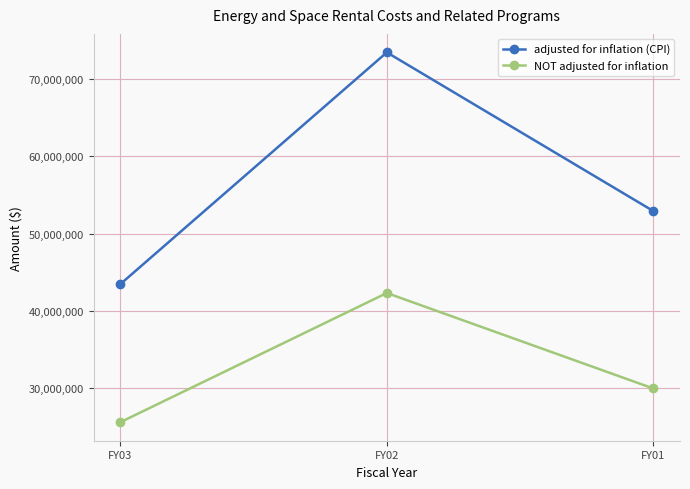

Is it true that adjusted for inflation (CPI) equals 52925327 at FY01?

True